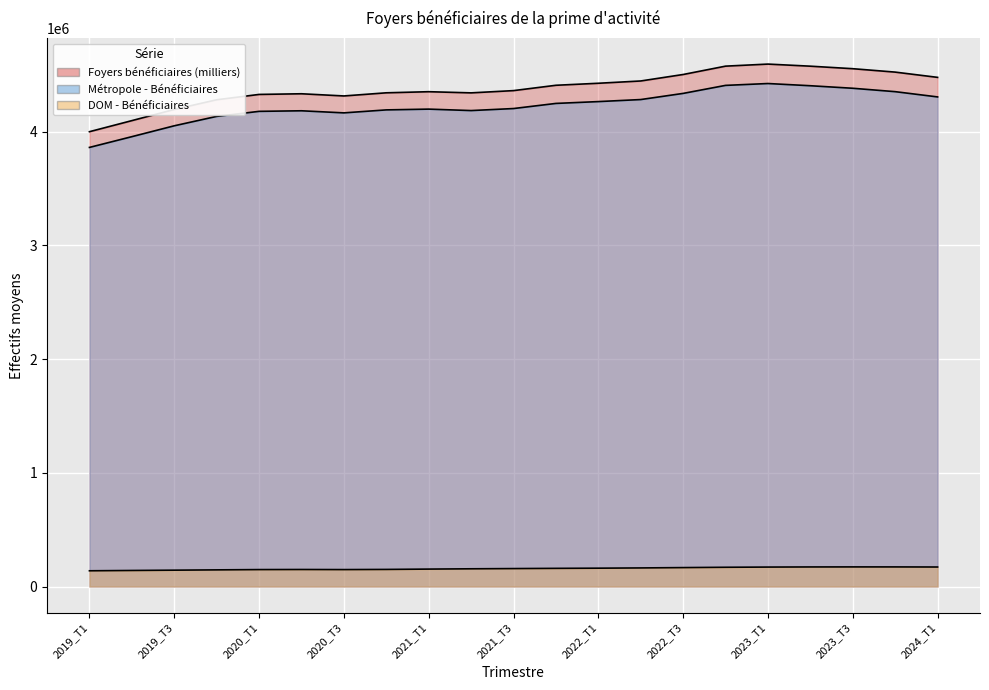

Which has a higher value, 2021_T3 or 2019_T2?

2021_T3